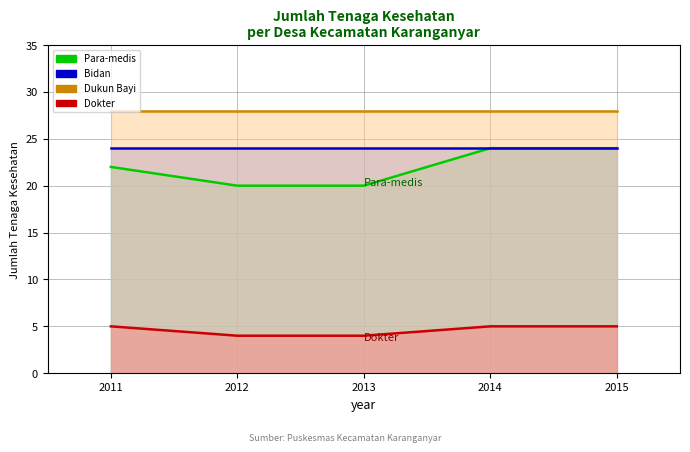

True or false: Para-medis has more than 1 interior local peaks.

False